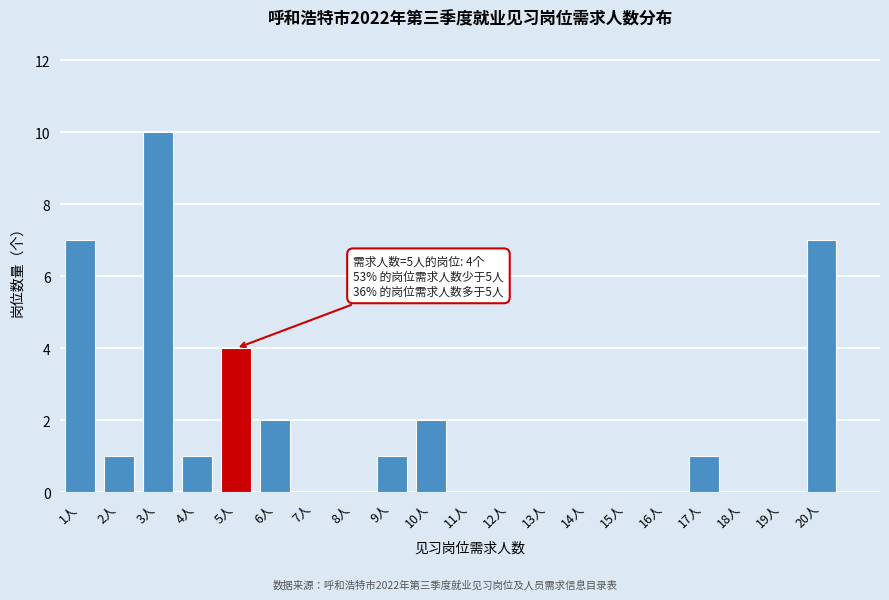

Reading left to right, list all the values displayed in this chart.

1人=7	2人=1	3人=10	4人=1	5人=4	6人=2	7人=0	8人=0	9人=1	10人=2	11人=0	12人=0	13人=0	14人=0	15人=0	16人=0	17人=1	18人=0	19人=0	20人=7